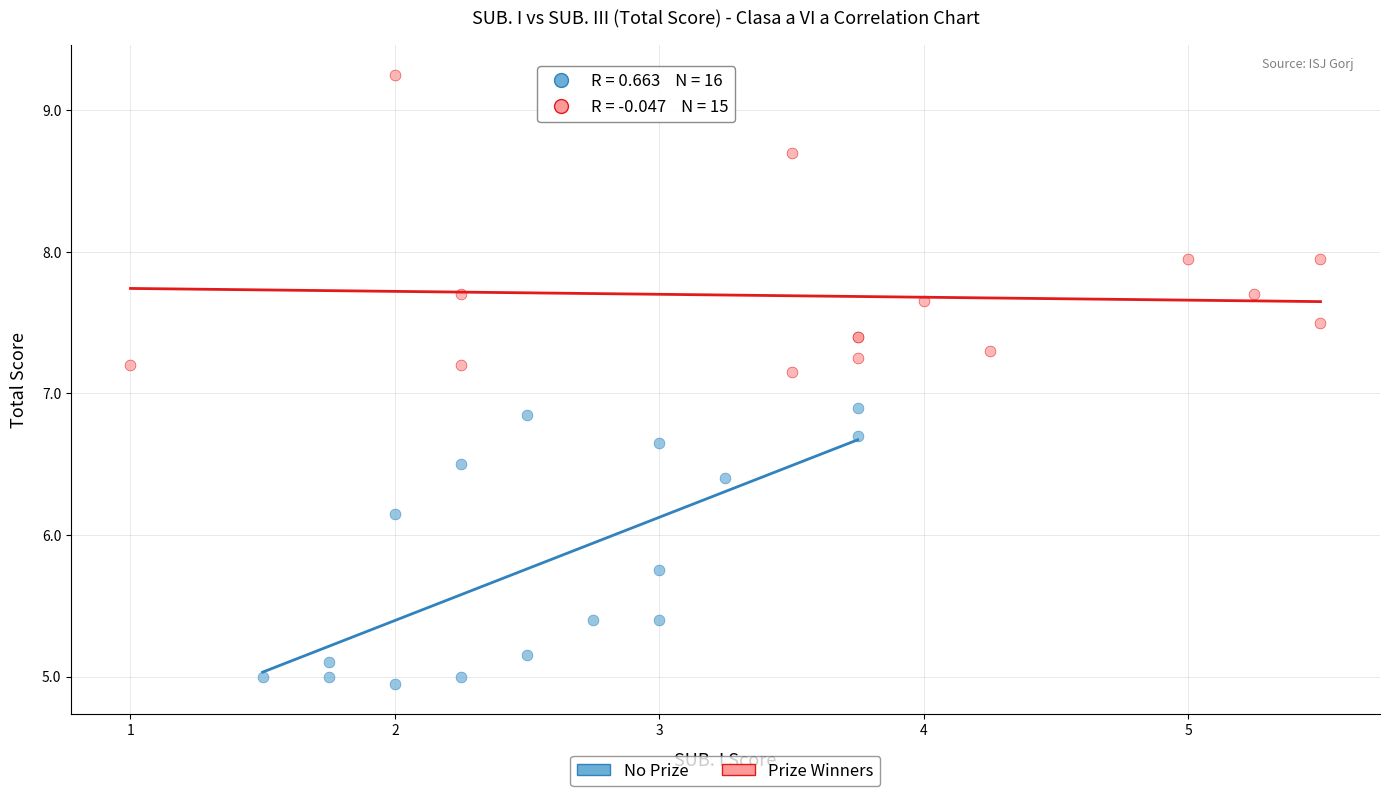

What are all the series names shown in the legend?

No Prize, Prize Winners